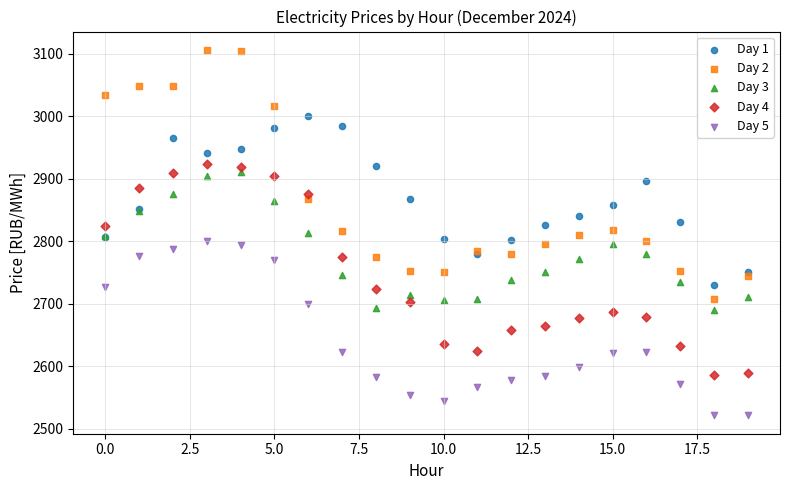

What are all the series names shown in the legend?

Day 1, Day 2, Day 3, Day 4, Day 5